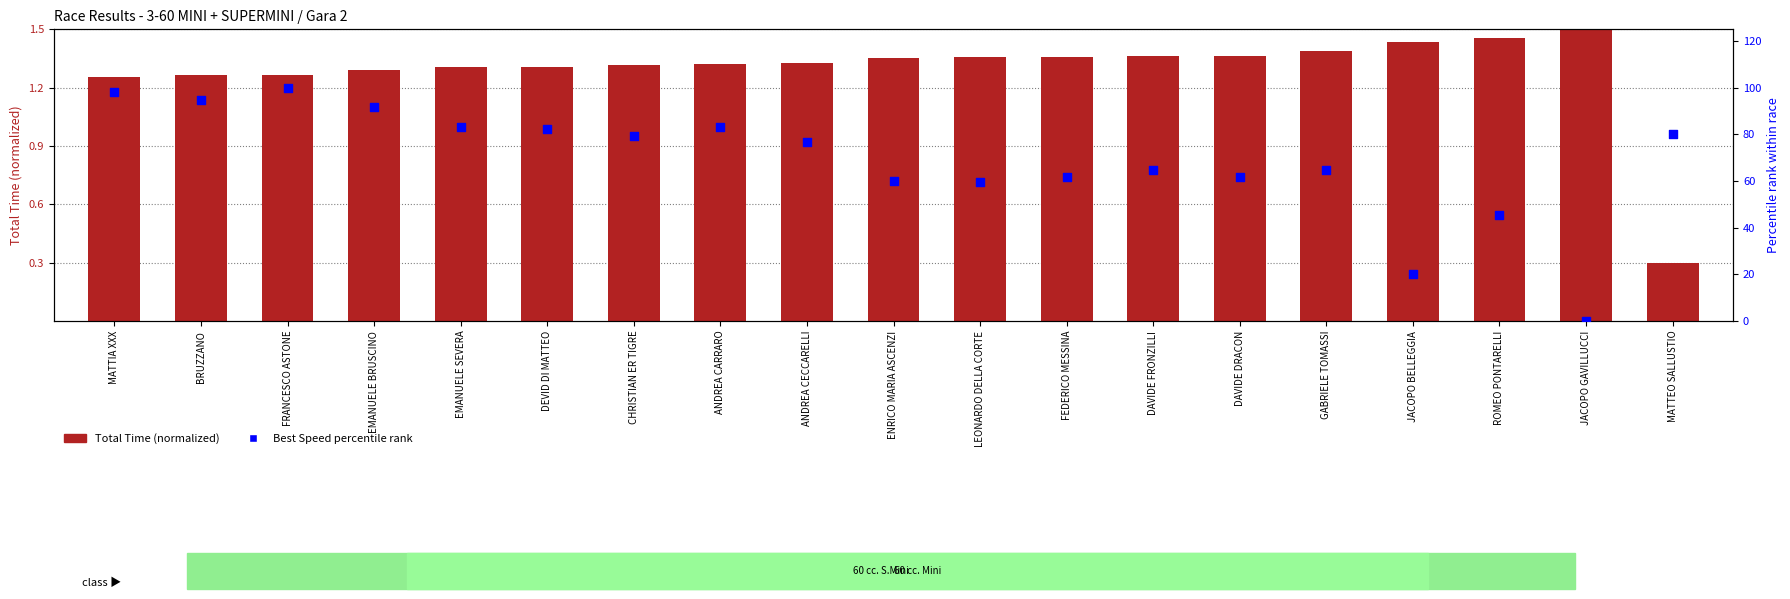

At which category is the sum across all series the highest?

FRANCESCO ASTONE